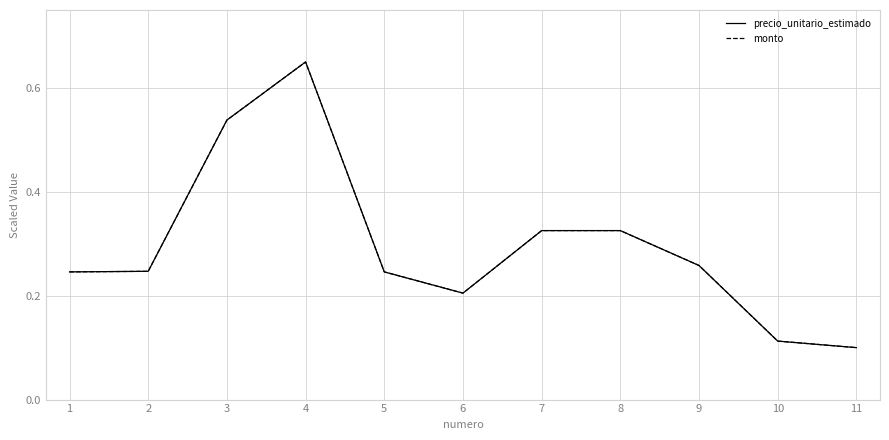

Is this an area chart (filled region under the line)?

No